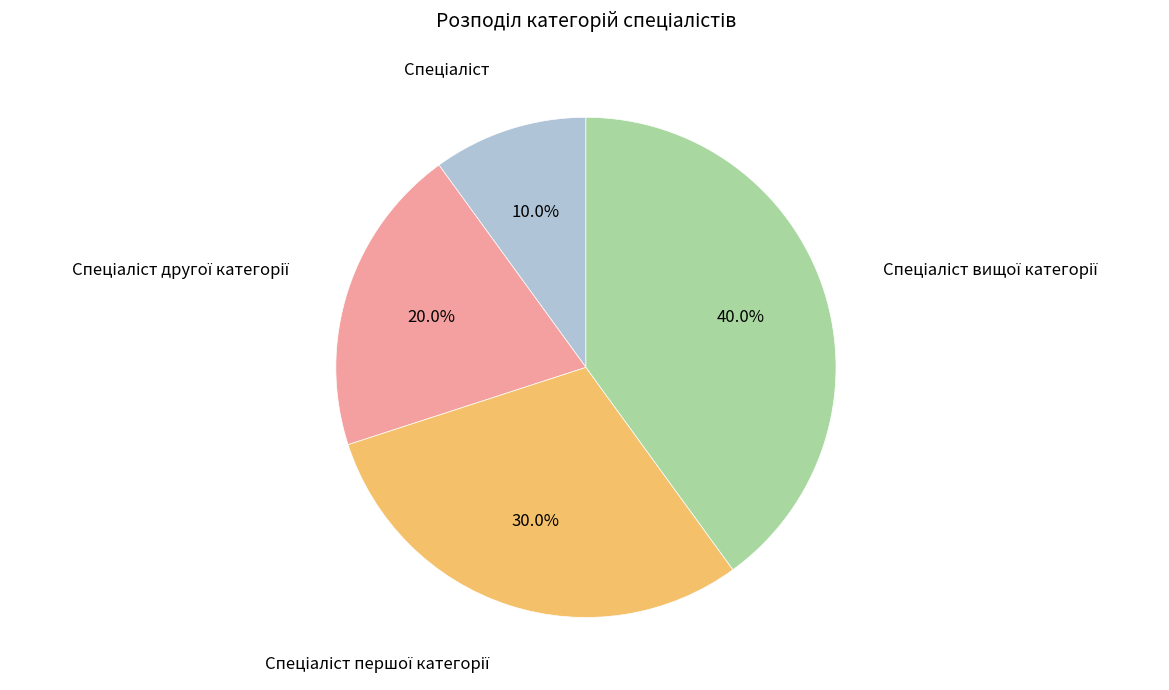

Is there a majority slice in this chart?

No